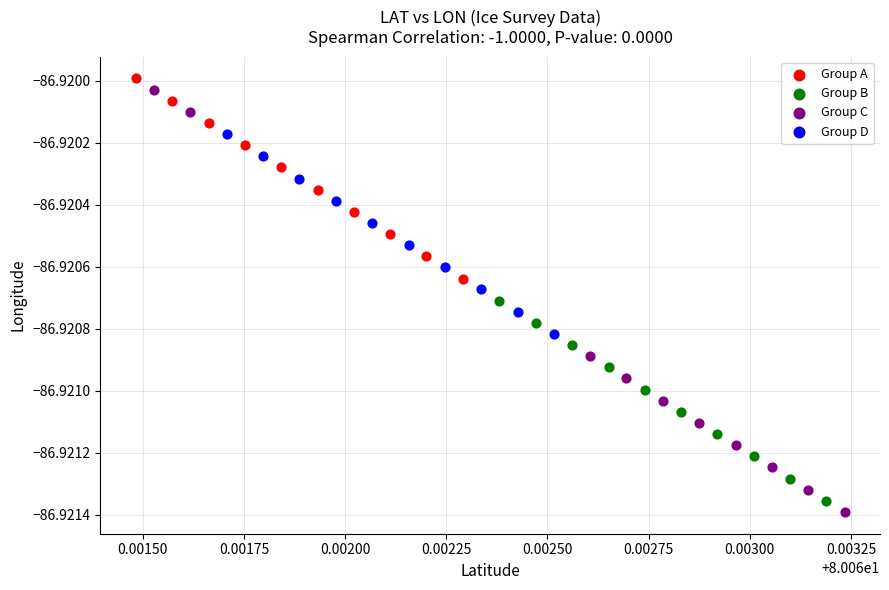

Which series has the largest Y range (max minus min)?

Group C